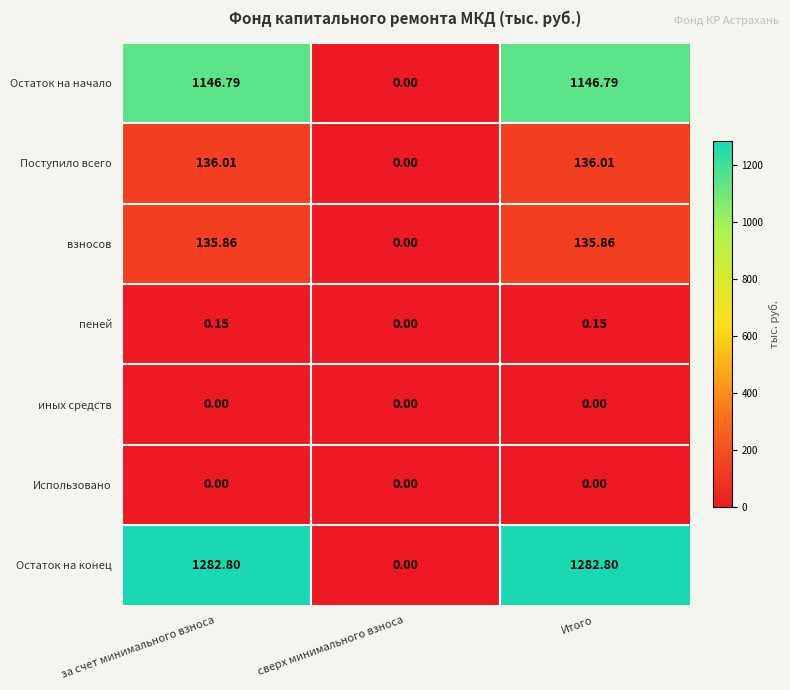

Which series has the largest total across all categories?

Остаток на конец